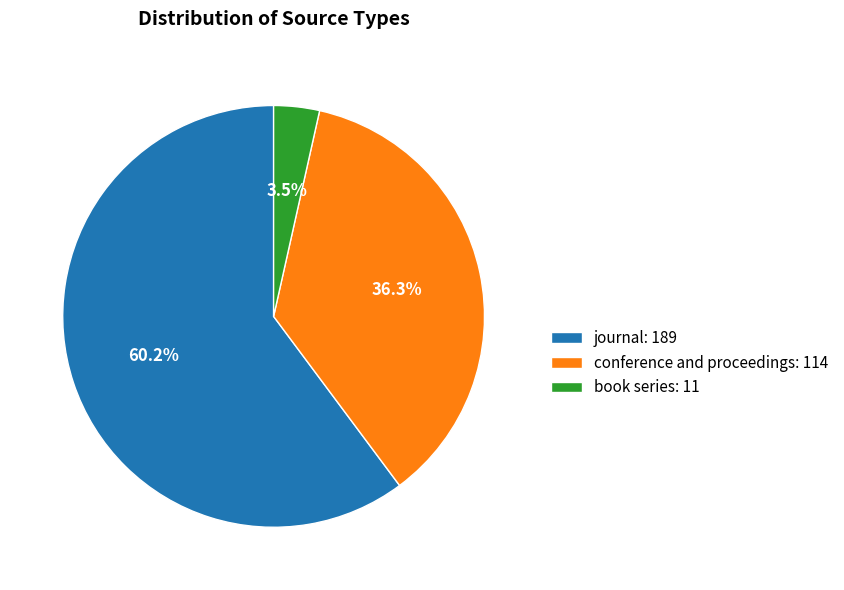

To the nearest percent, what is the average slice percentage?

33%